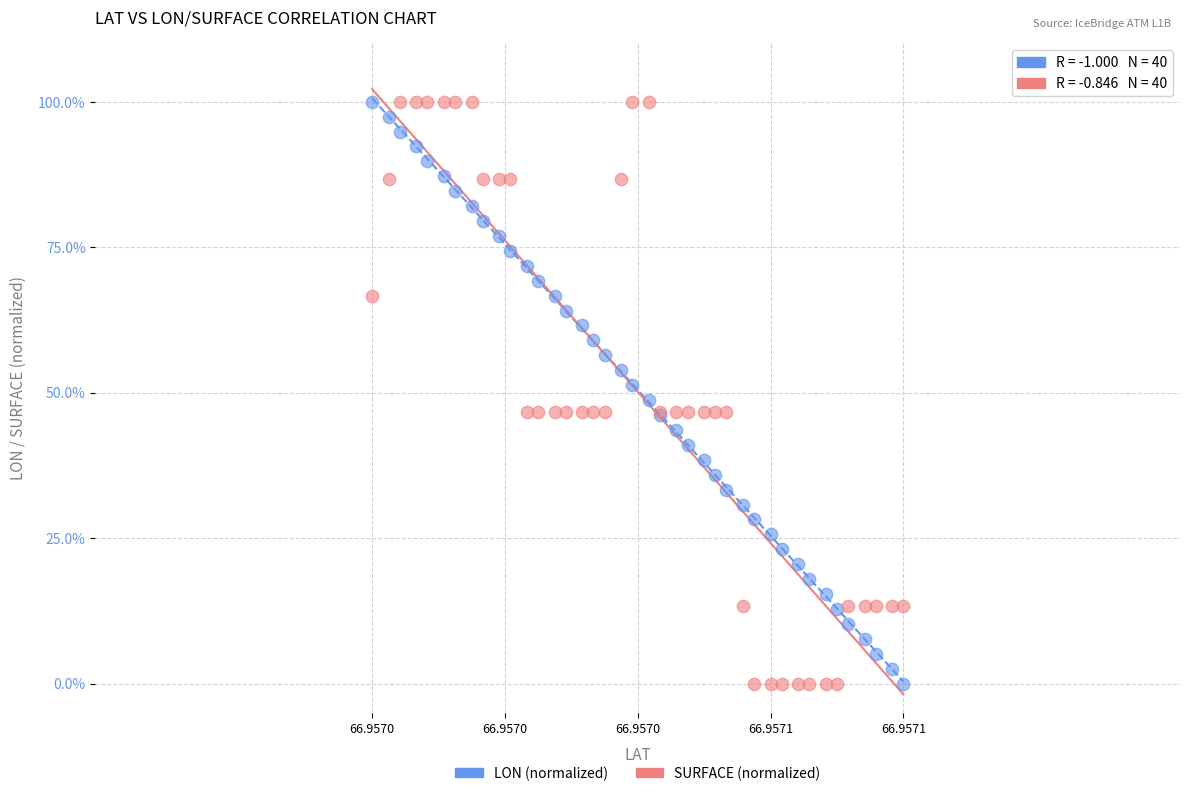

What are all the series names shown in the legend?

LON (normalized), SURFACE (normalized)